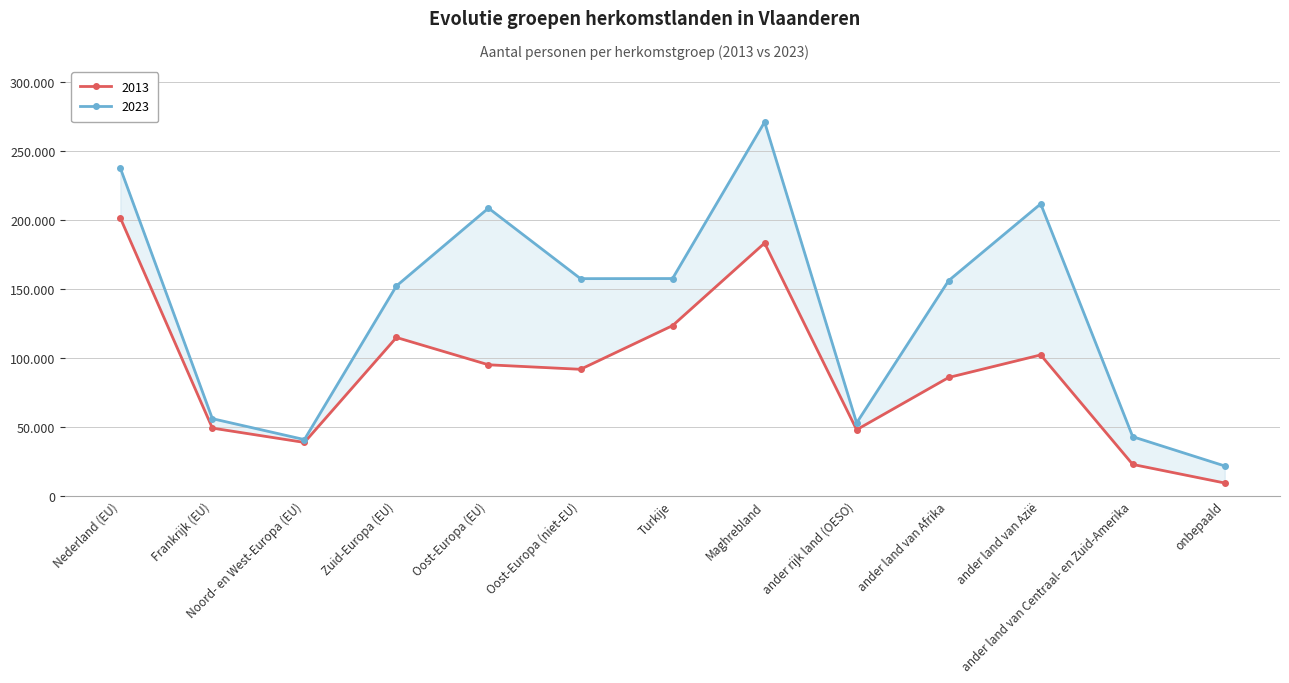

True or false: 2013 and 2023 intersect in this chart.

False